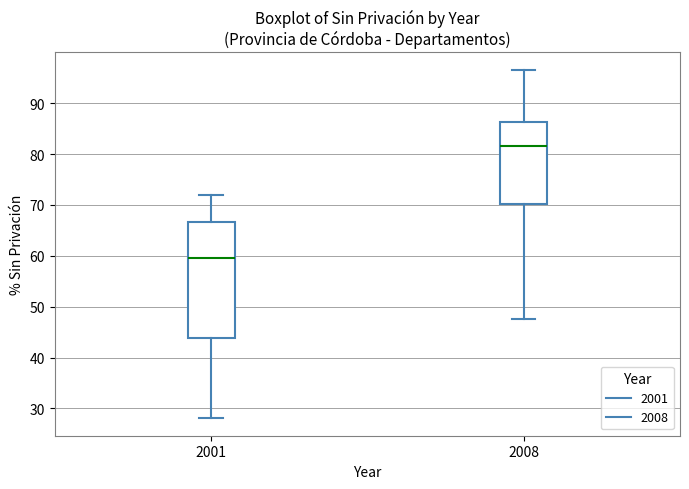

Reading left to right, transcribe this box plot: for each box, give where its median line is, the range the box spans, and where its two whiskers end, as read against the y-axis. The values are not printed on the chart, so give them approximately, as read against the axis.

2001: median 59, box 44 to 67, whiskers 28 to 72
2008: median 82, box 70 to 86, whiskers 48 to 97